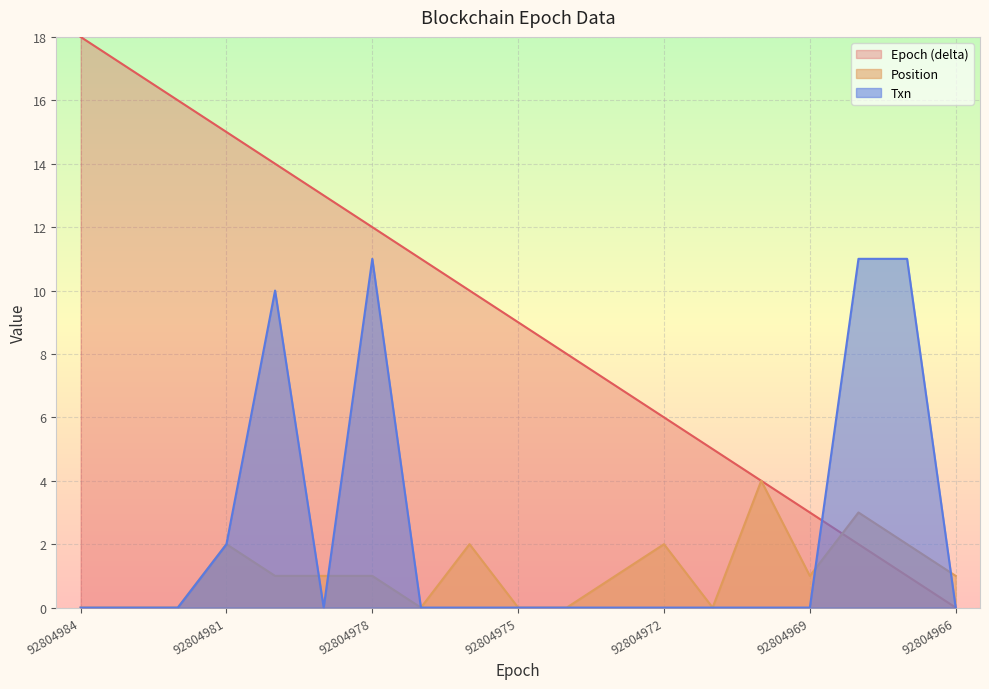

True or false: Epoch has a value of 11 at 92804974.

False